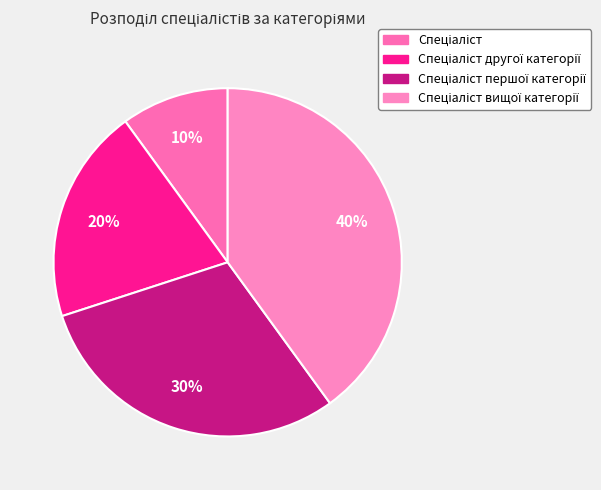

Count the number of slices in the pie.

4